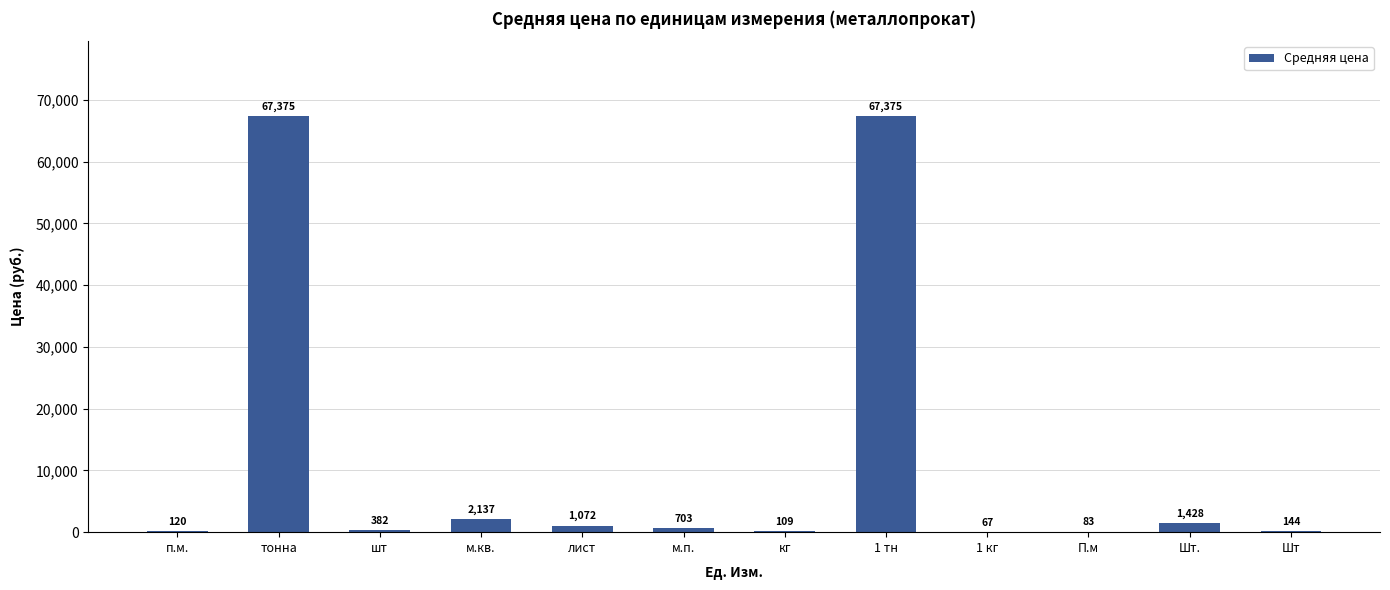

What is the maximum value shown in the chart?

67375.0